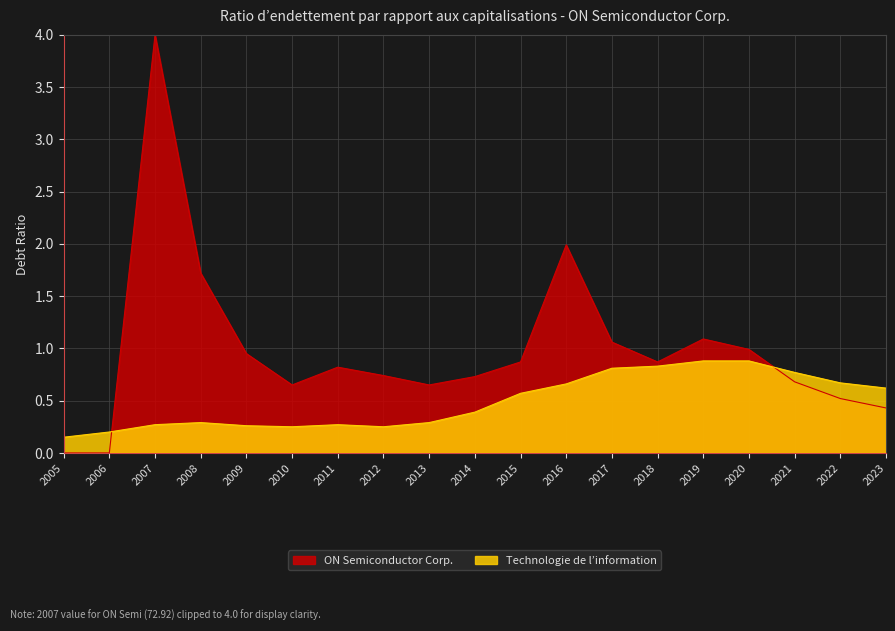

What is the sum of the values at 2006 and 2023?

0.8